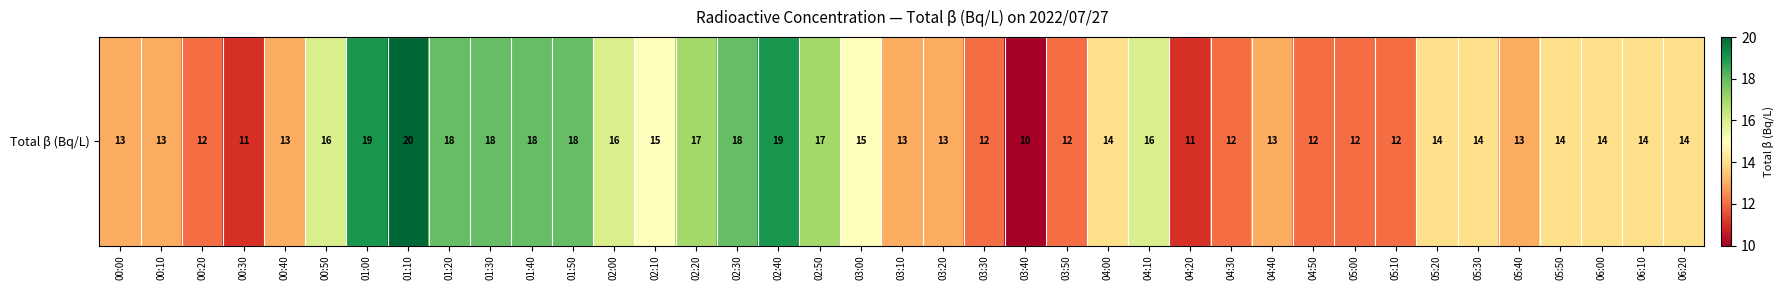

Rank the categories by value from lowest to highest.

03:40, 00:30, 04:20, 00:20, 03:30, 03:50, 04:30, 04:50, 05:00, 05:10, 00:00, 00:10, 00:40, 03:10, 03:20, 04:40, 05:40, 04:00, 05:20, 05:30, 05:50, 06:00, 06:10, 06:20, 02:10, 03:00, 00:50, 02:00, 04:10, 02:20, 02:50, 01:20, 01:30, 01:40, 01:50, 02:30, 01:00, 02:40, 01:10